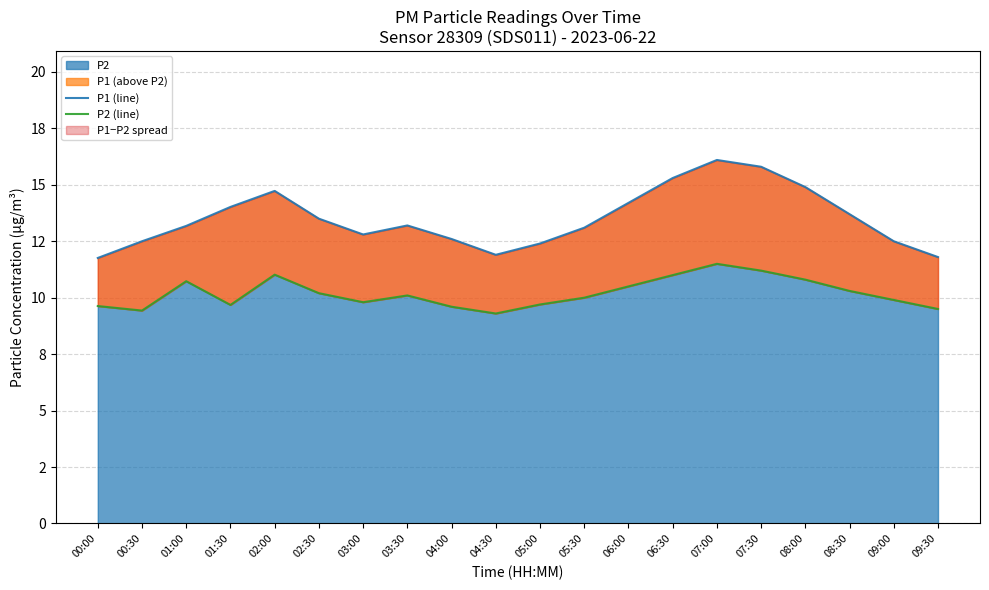

Rank the series by their average value, from highest to lowest.

P1 (line), P2 (line)